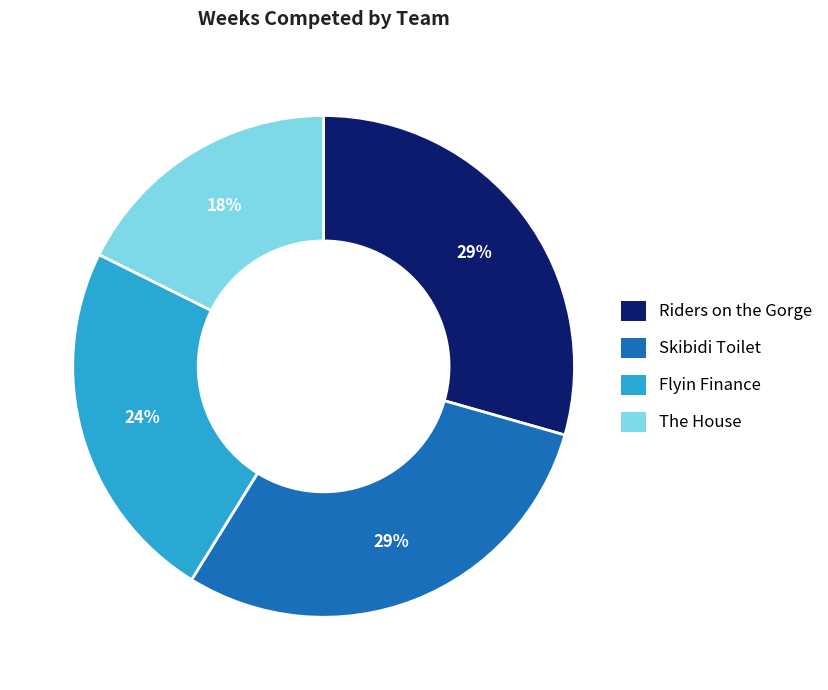

Is the sum of Flyin Finance and Skibidi Toilet greater than half?

Yes